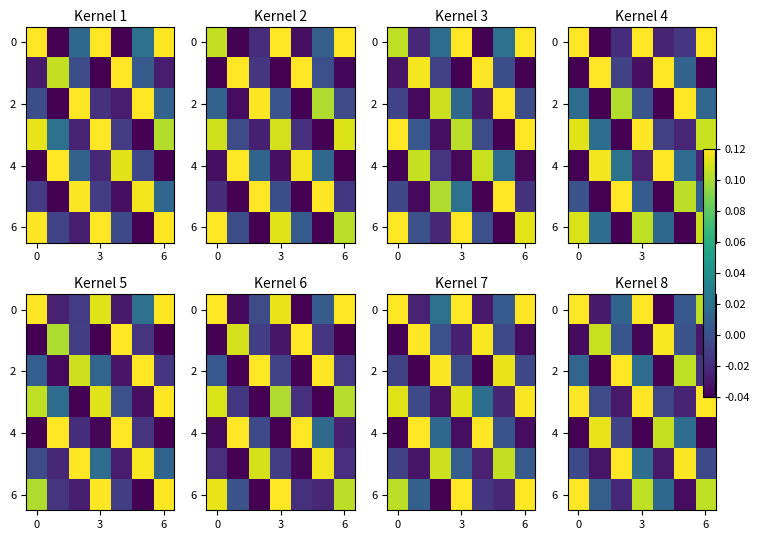

How many distinct data groups are displayed?

7